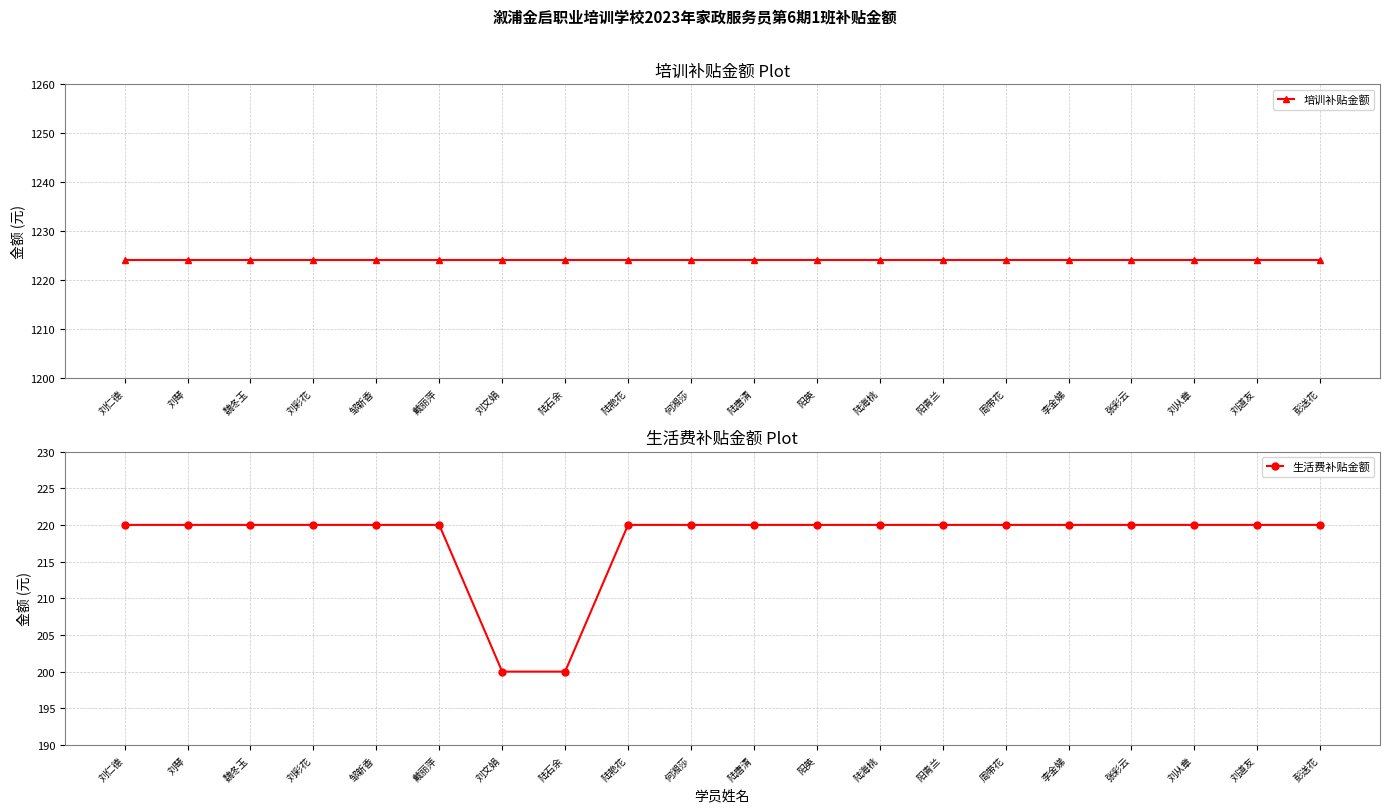

At how many categories does at least one series exceed 825?

20